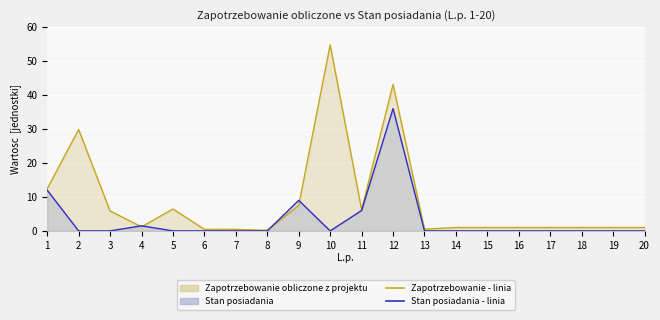

The value of Stan posiadania - linia at 3 is 0.0. True or false?

True